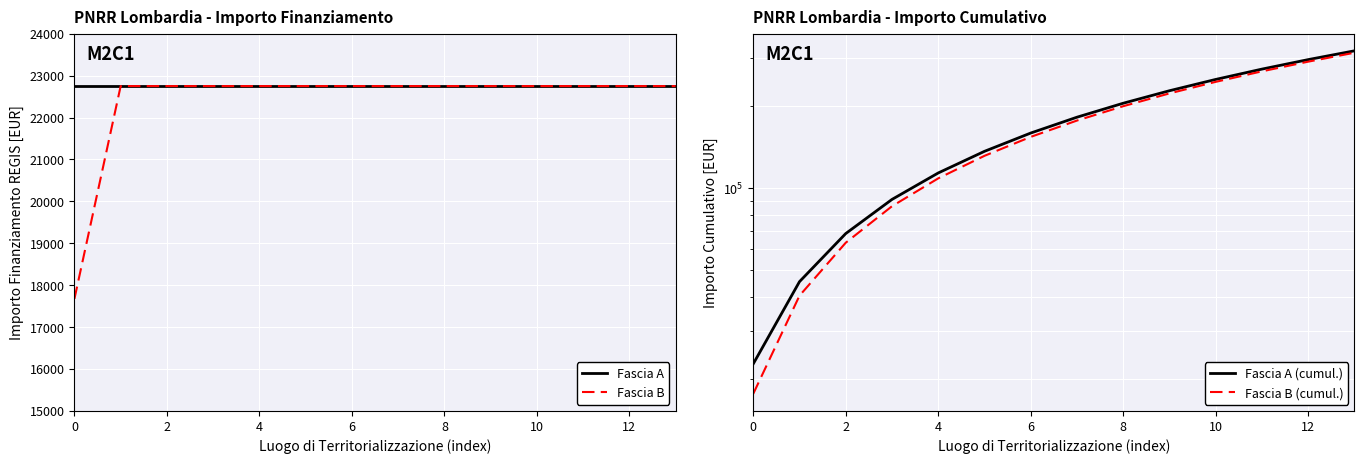

At which category is the sum across all series the highest?

13